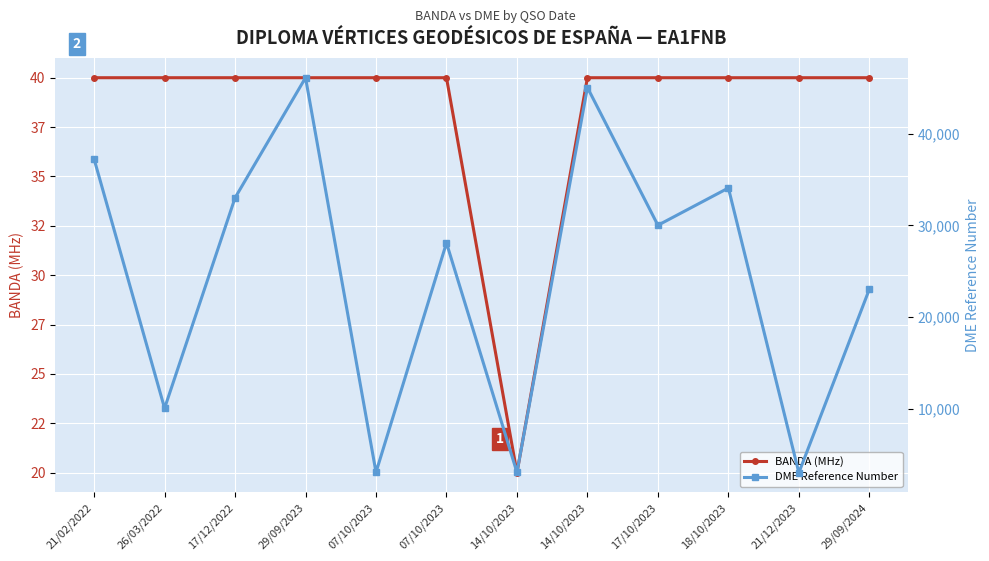

Which has a higher value, 17/12/2022 or 29/09/2024?

17/12/2022